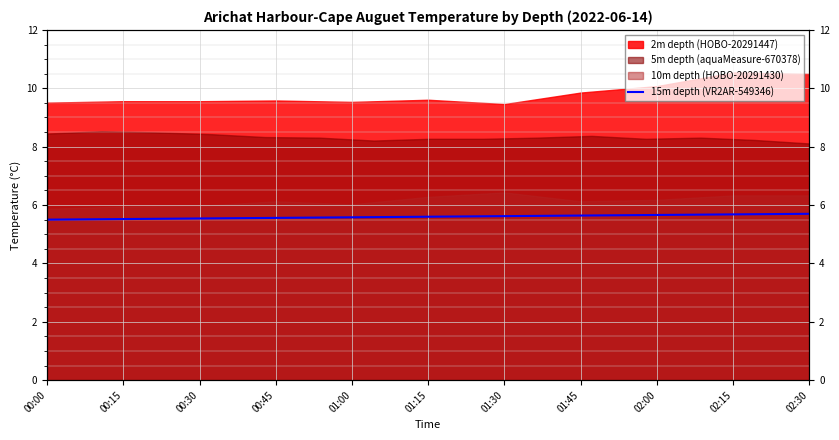

Which has a higher value, 02:30 or 01:15?

02:30